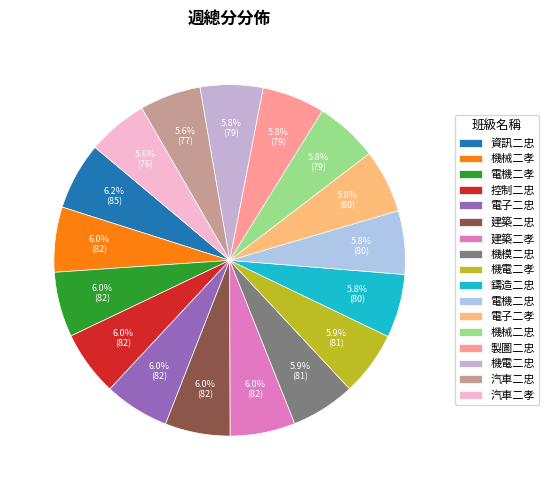

What percentage is the 汽車二孝 slice, to the nearest percent?

6%